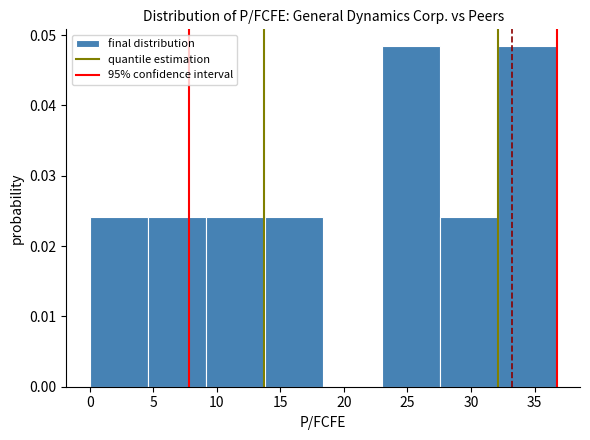

How tall is the bar that spans 9.0 to 14.0 on the x-axis? Neither the bar edges nor the heights are printed on the chart, so give them approximately, as read against the axes.

0.024